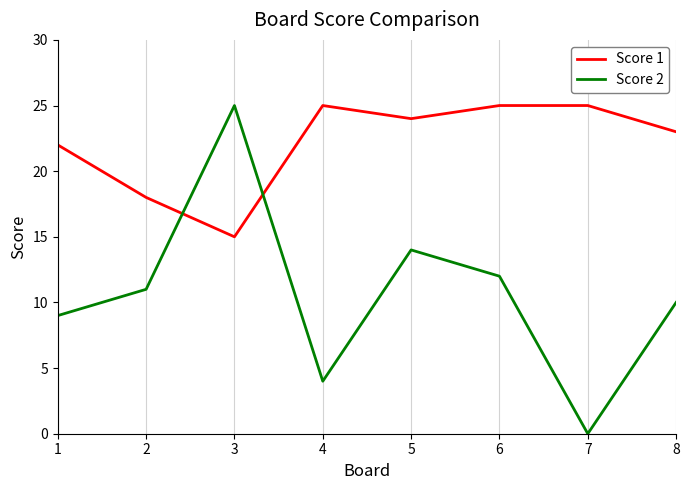

Rank the series by their average value, from lowest to highest.

Score 2, Score 1